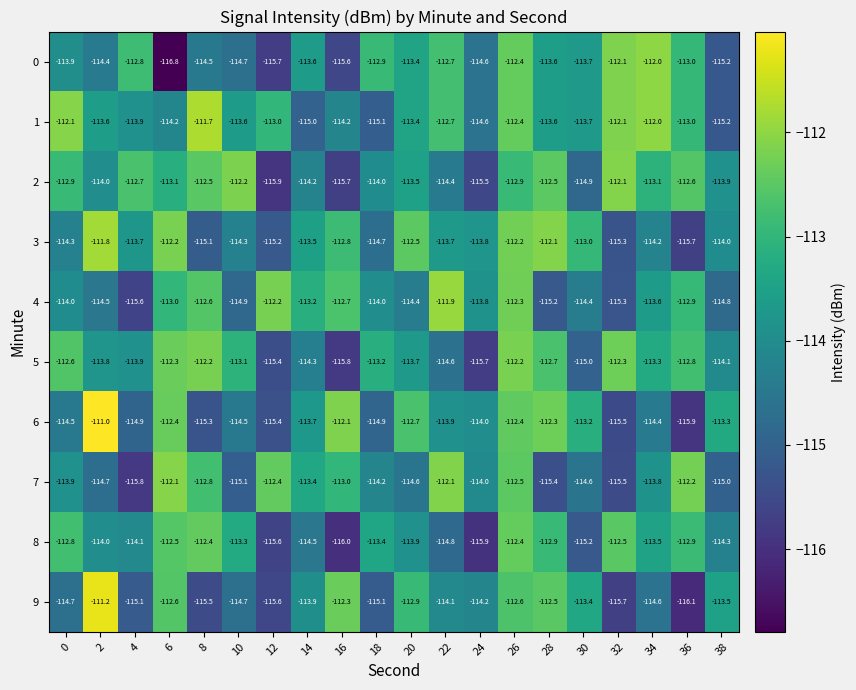

How many data points in 7 are less than -113?

13